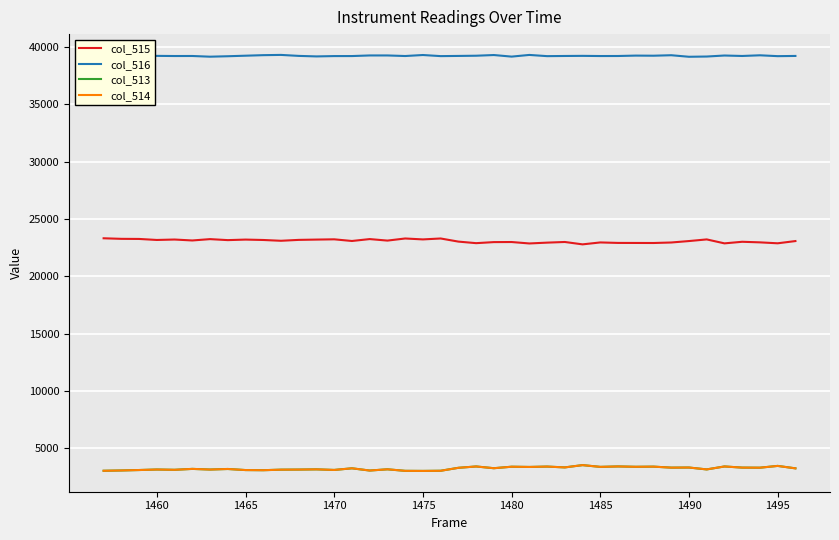

True or false: col_514 and col_516 intersect in this chart.

False